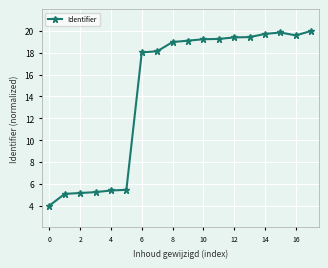

What is the difference between the maximum and minimum values?

16.0